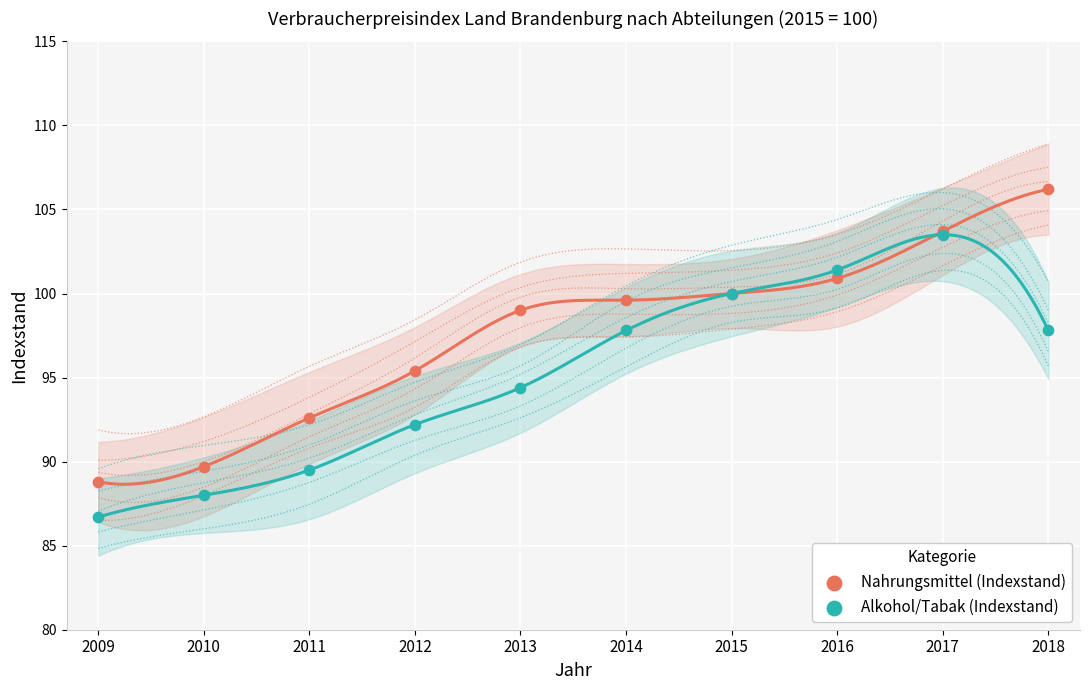

Which series contains the lowest Y value?

Alkohol/Tabak (Indexstand)